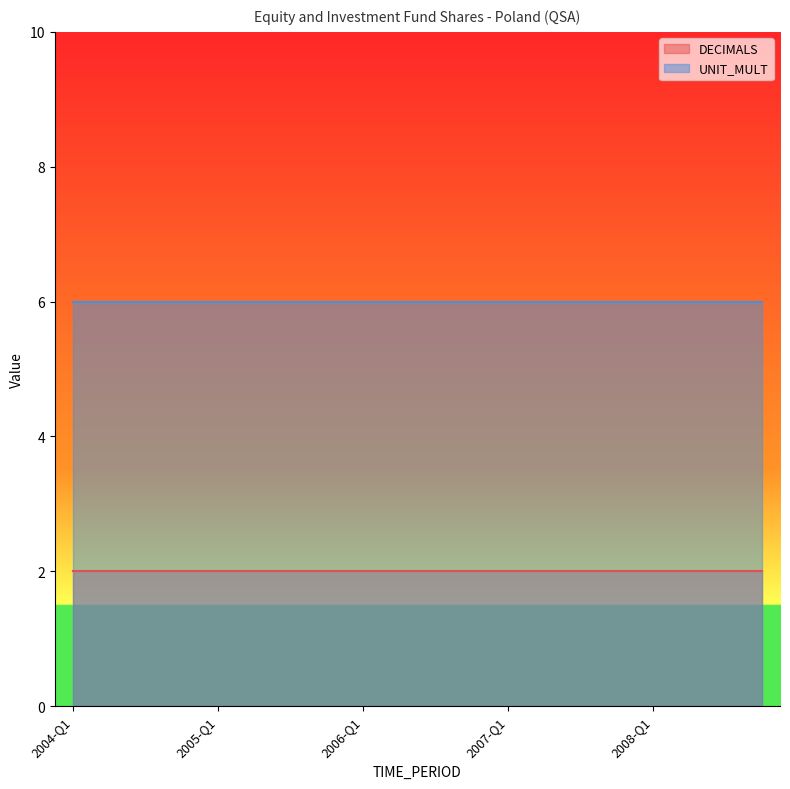

What is the value of the DECIMALS point at the 10th from the left?

2